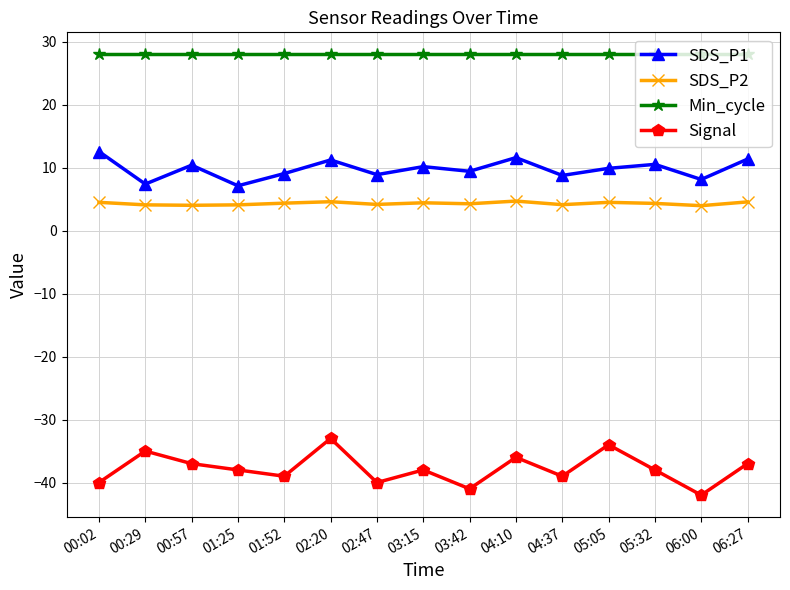

How many interior local peaks does the SDS_P1 series have?

5